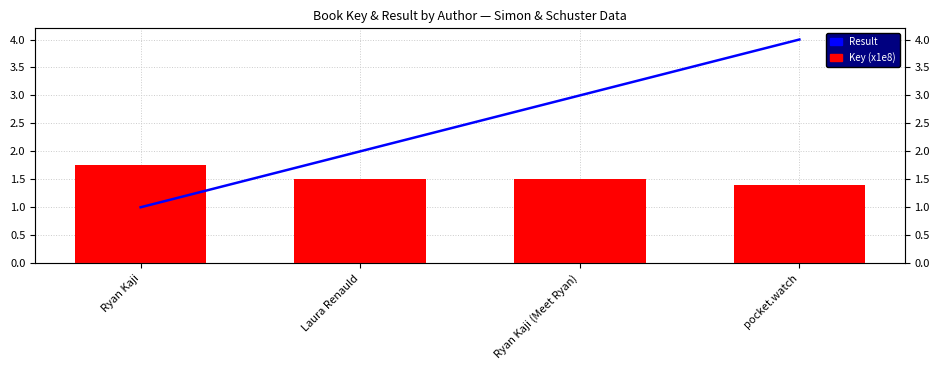

Which series changed the most between Laura Renauld and pocket.watch?

Result